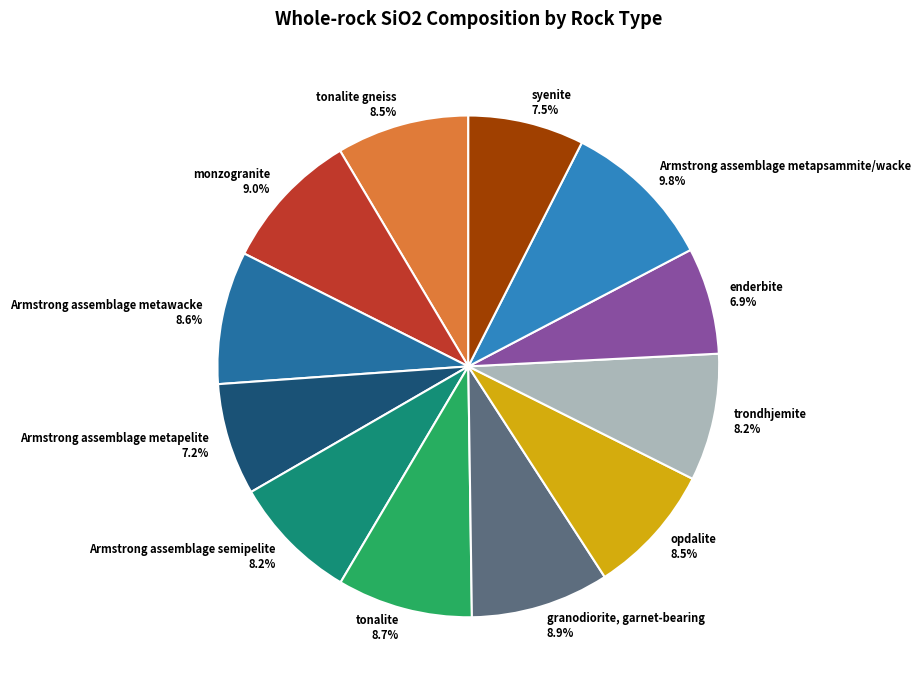

What is the largest slice in the pie chart?

Armstrong assemblage metapsammite/wacke 9.8%